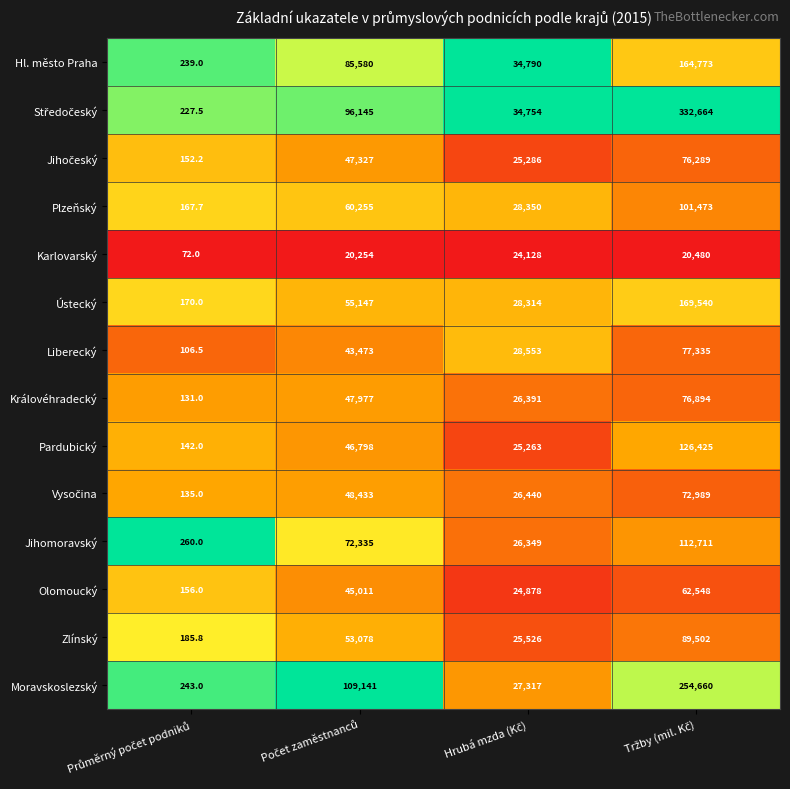

What is the minimum value shown in the chart?

72.0